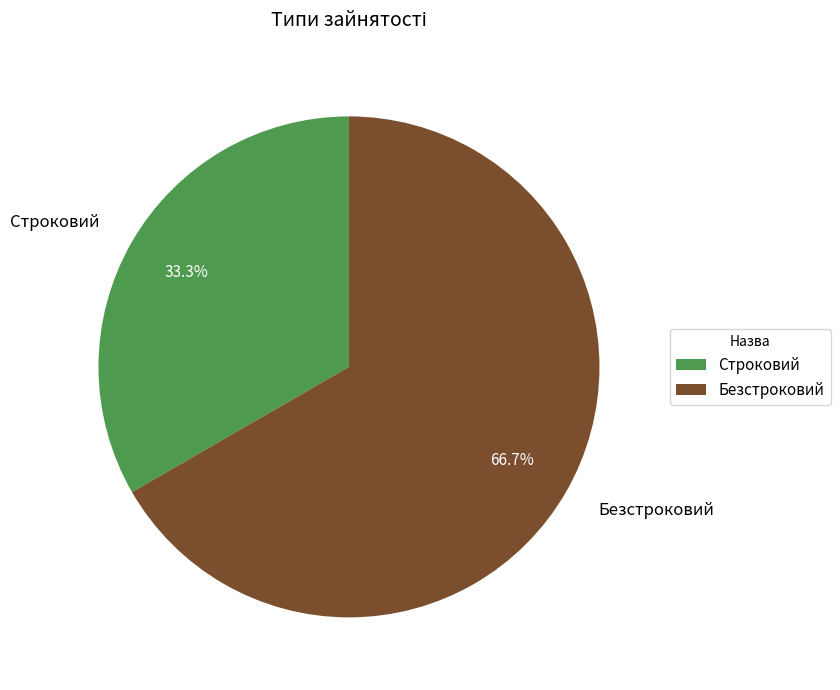

The Строковий slice represents 24% of the pie. True or false?

False